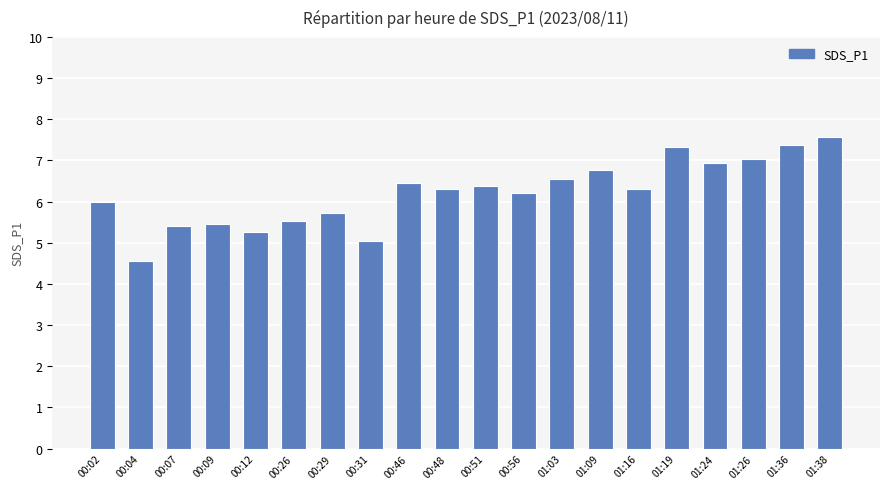

True or false: the data shows 6.5 at 01:03.

True